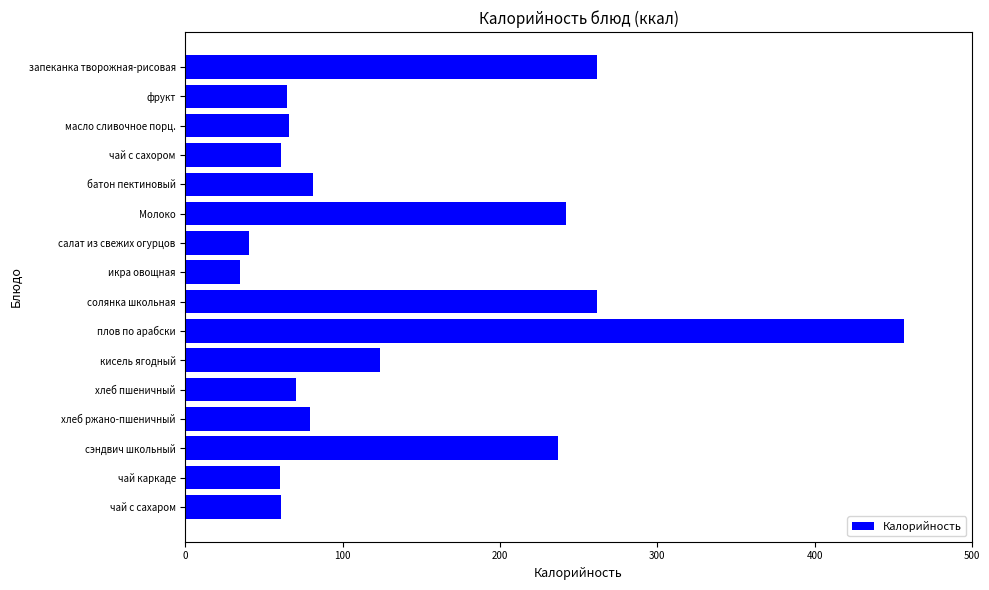

Does the chart contain any negative values?

No